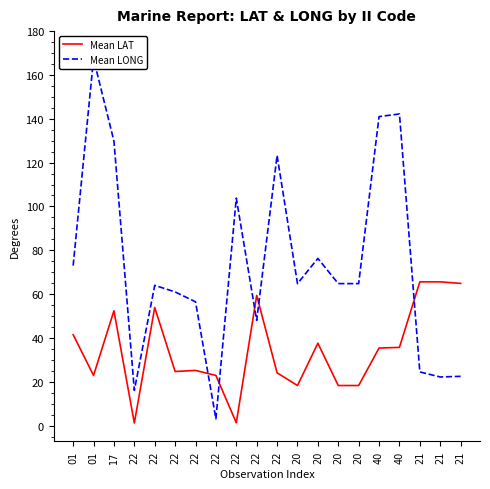

What is the lowest value of the Mean LAT series?

1.2